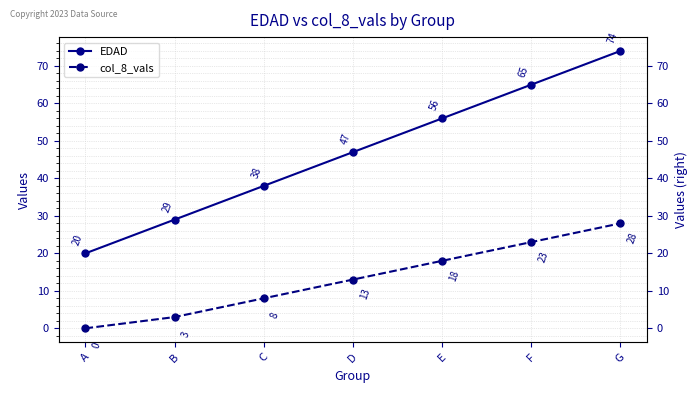

What is the difference between the EDAD values at D and C?

9